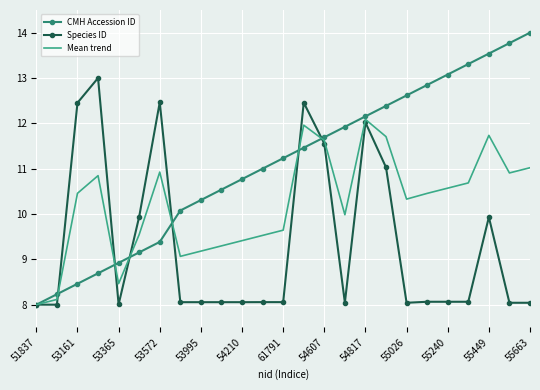

What is the minimum value shown in the chart?

8.0